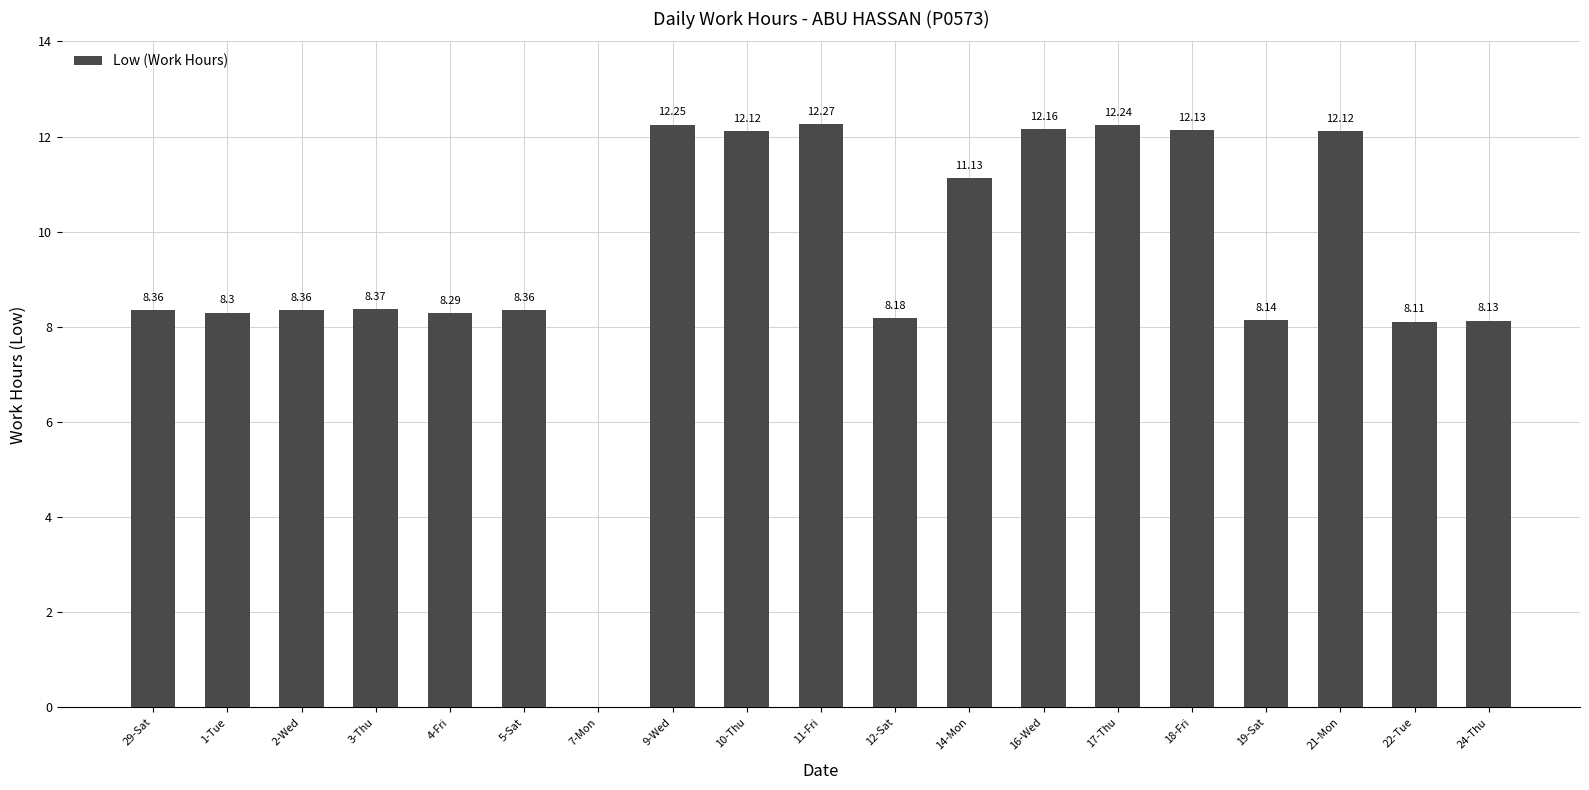

At which label does the data first exceed 8?

29-Sat